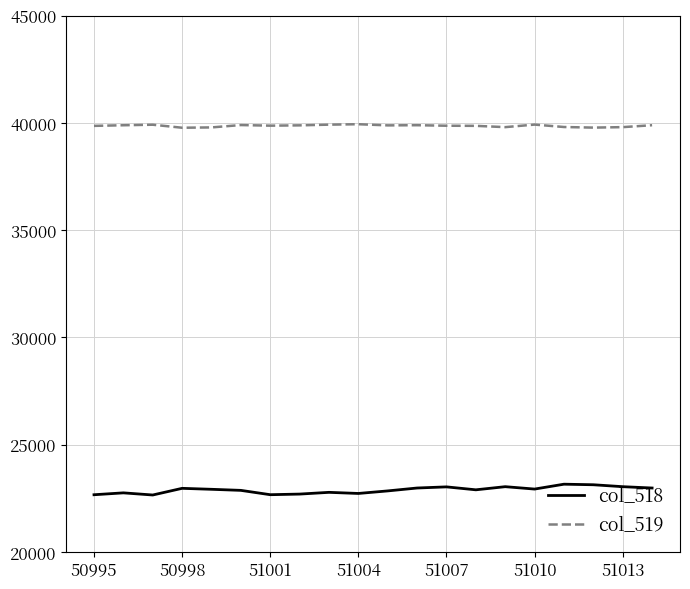

How many lines are shown in the chart?

2